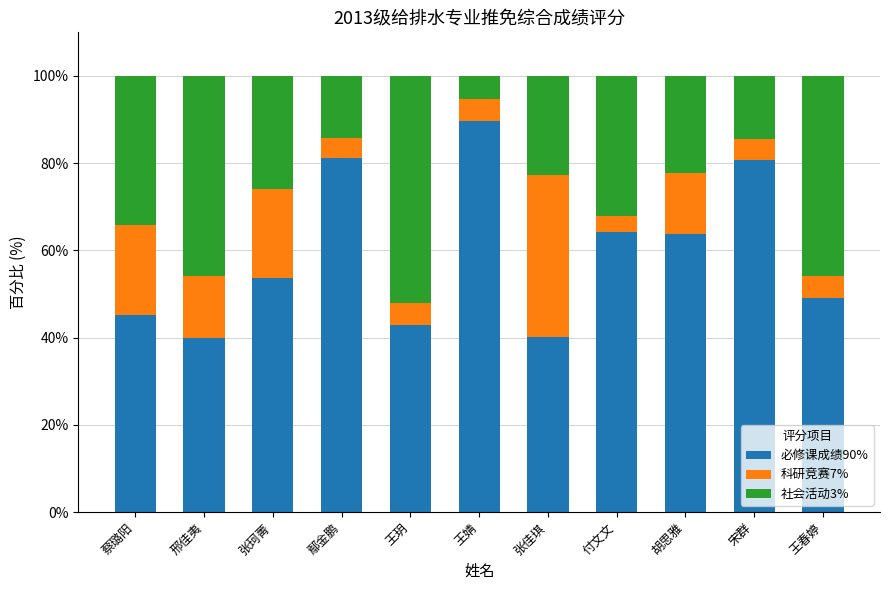

At which label does 必修课成绩90% reach its peak?

王婧